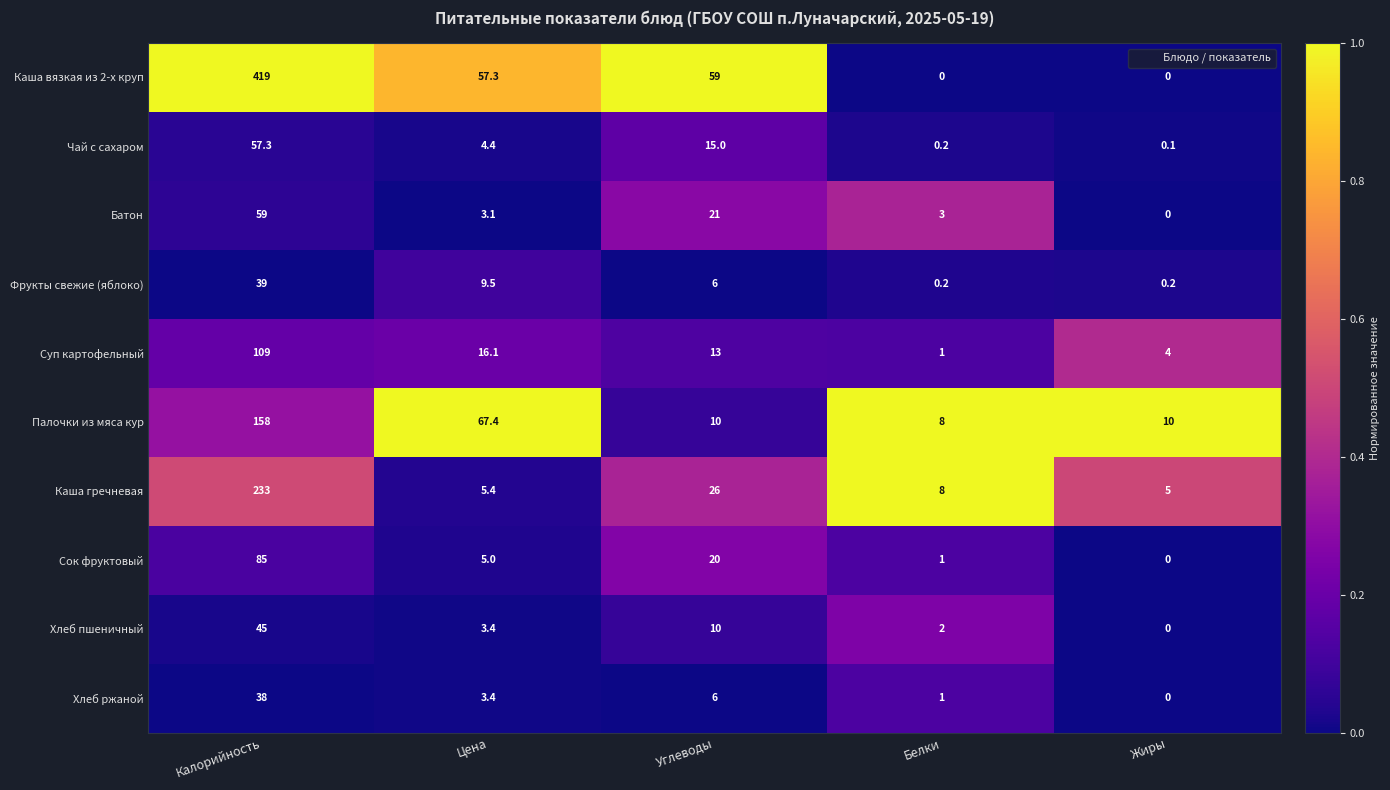

What value does the Батон series have at Цена?

3.1